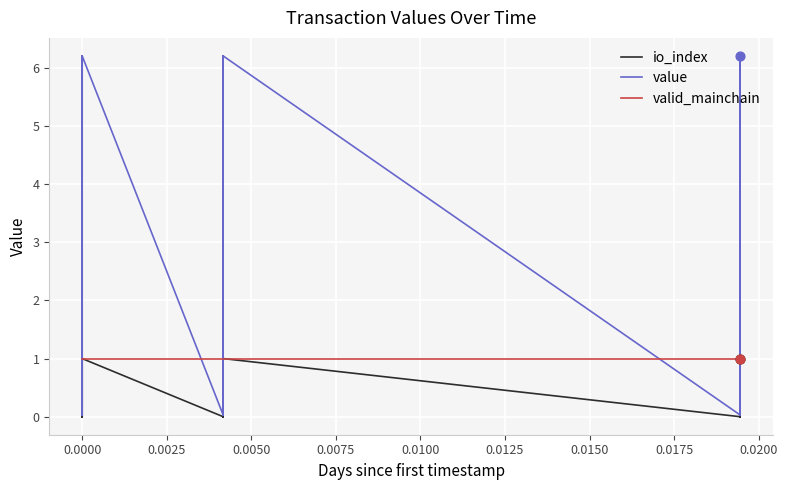

What are all the series names shown in the legend?

io_index, value, valid_mainchain